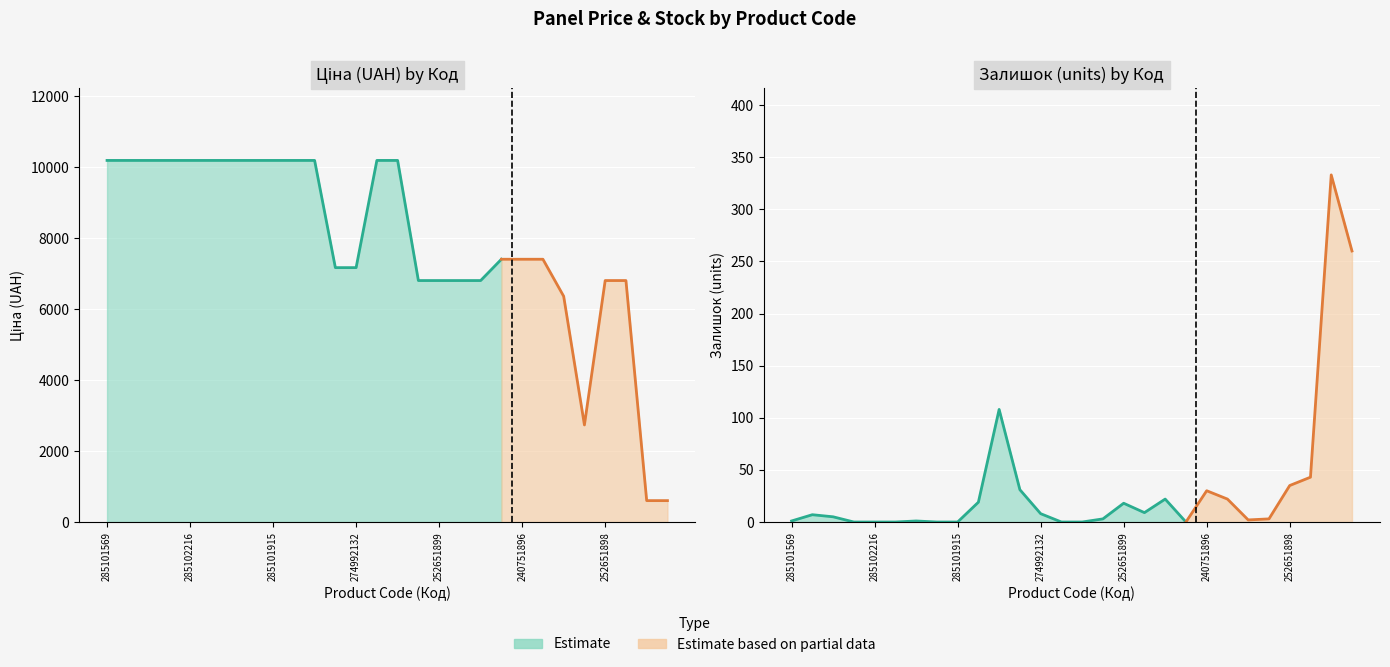

Rank the categories by Ціна value from highest to lowest.

285101569, 285102221, 285102219, 285102218, 285102216, 285102120, 285102044, 285101916, 285101915, 285101913, 272992170, 272992121, 272992120, 240752004, 240751896, 240751892, 274992152, 274992132, 252651900, 252651899, 252651895, 252651891, 252651898, 252651893, 200551177, 200551169, 271712228, 271712227